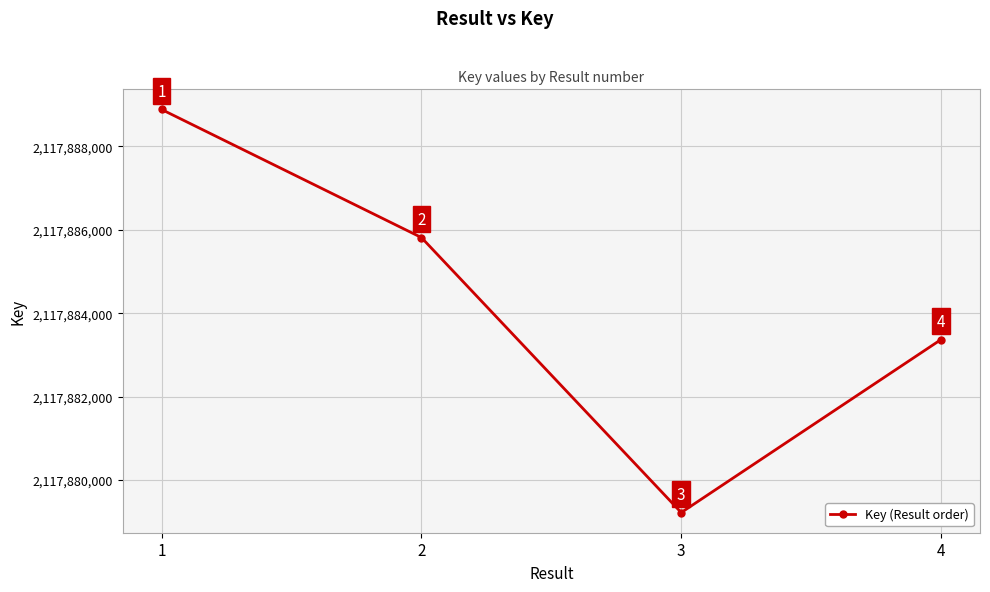

Which category has the lowest value across all series?

3